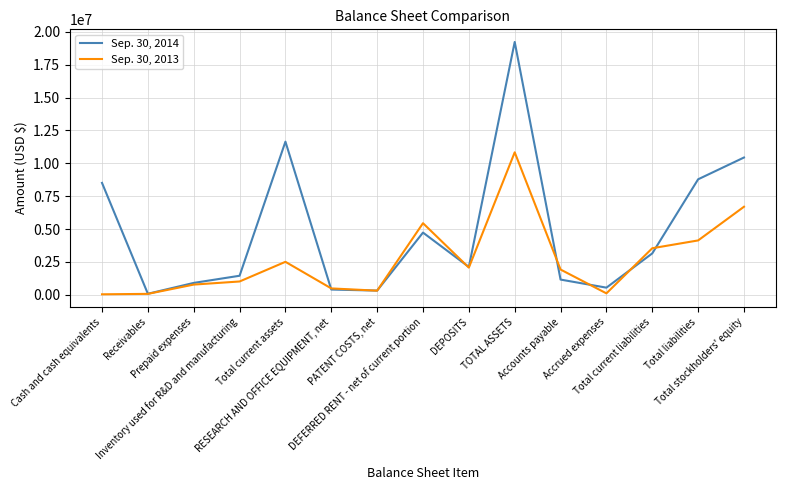

Which series has the widest spread of values?

Sep. 30, 2014